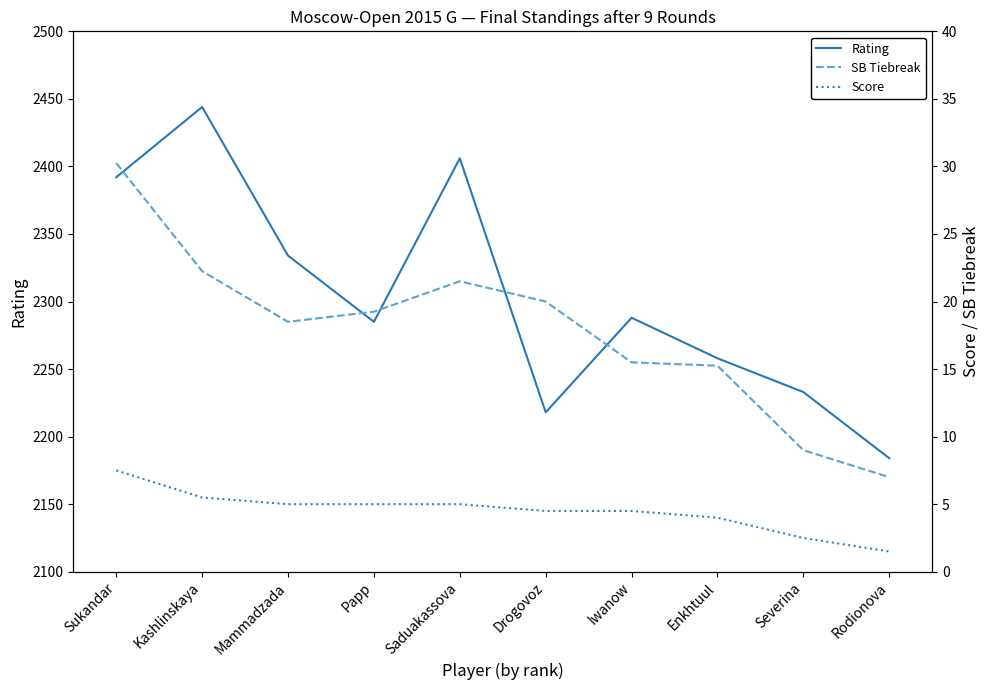

At how many categories does at least one series exceed 413?

10